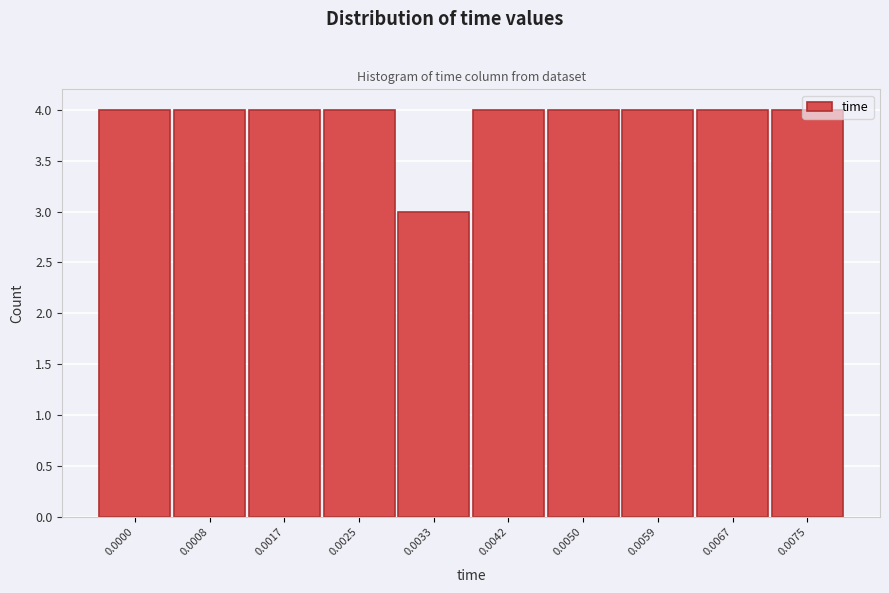

What is the ratio of the value at 0.0008 to the value at 0.0050?

1.0